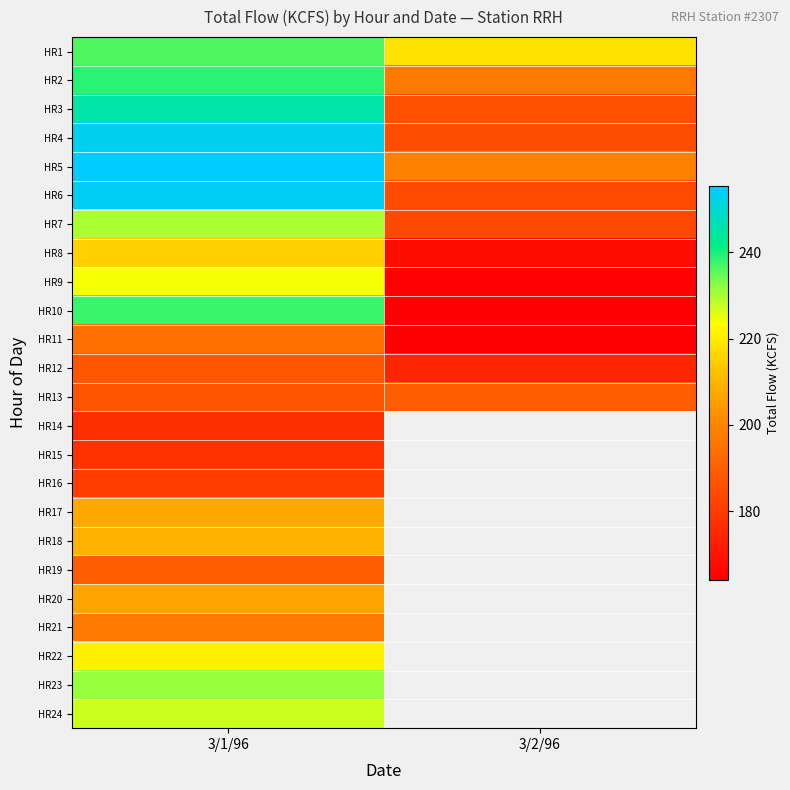

True or false: HR13 has a value of 187.0 at 3/1/96.

True